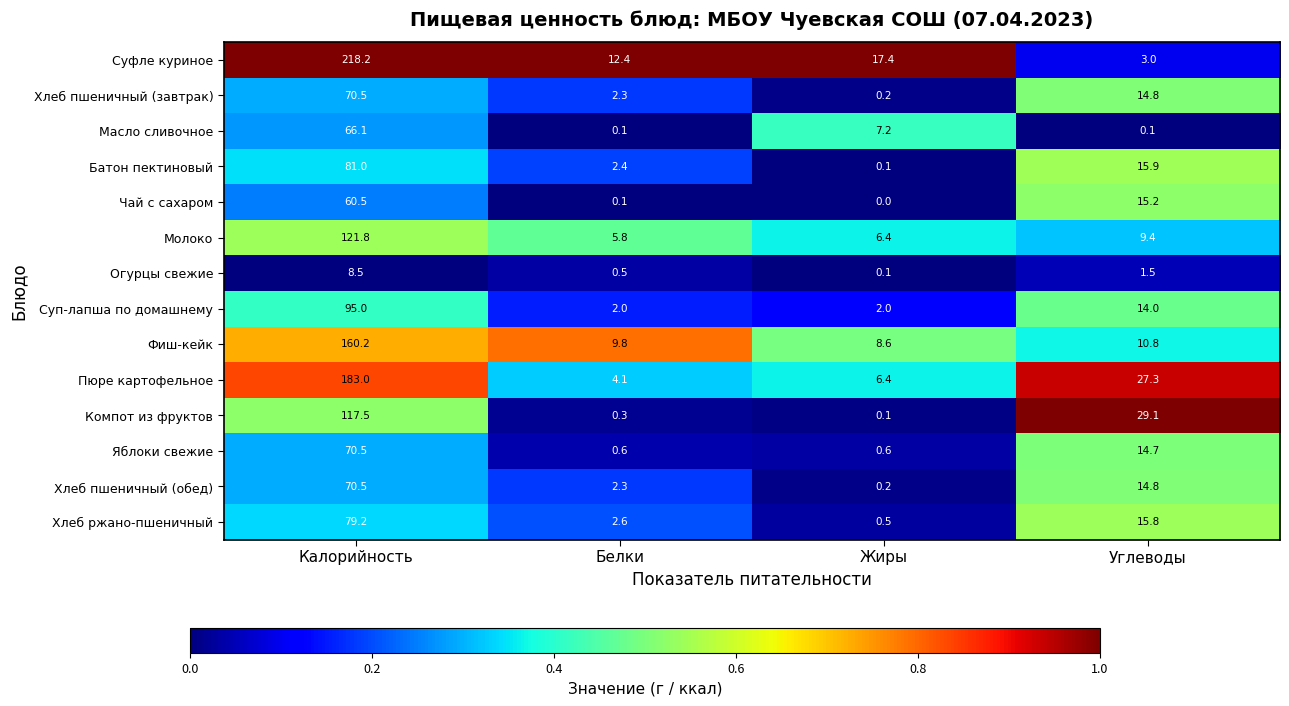

The value of Молоко at Углеводы is 9.4. True or false?

True